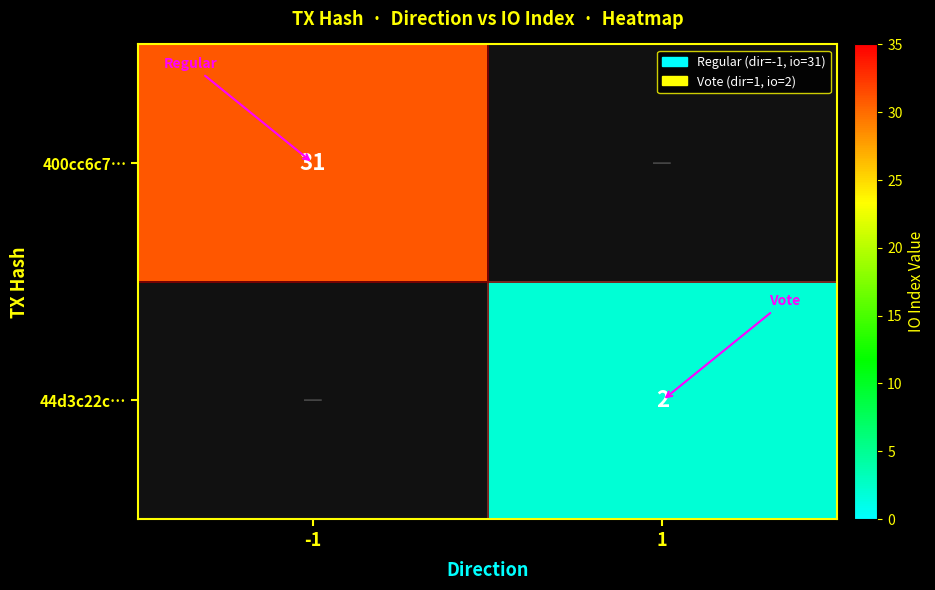

The value of 44d3c22c… at 1 is 1.4. True or false?

False